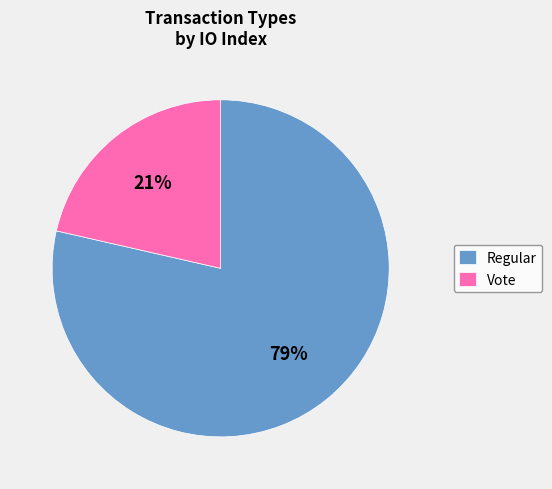

To the nearest percent, what is the average slice percentage?

50%